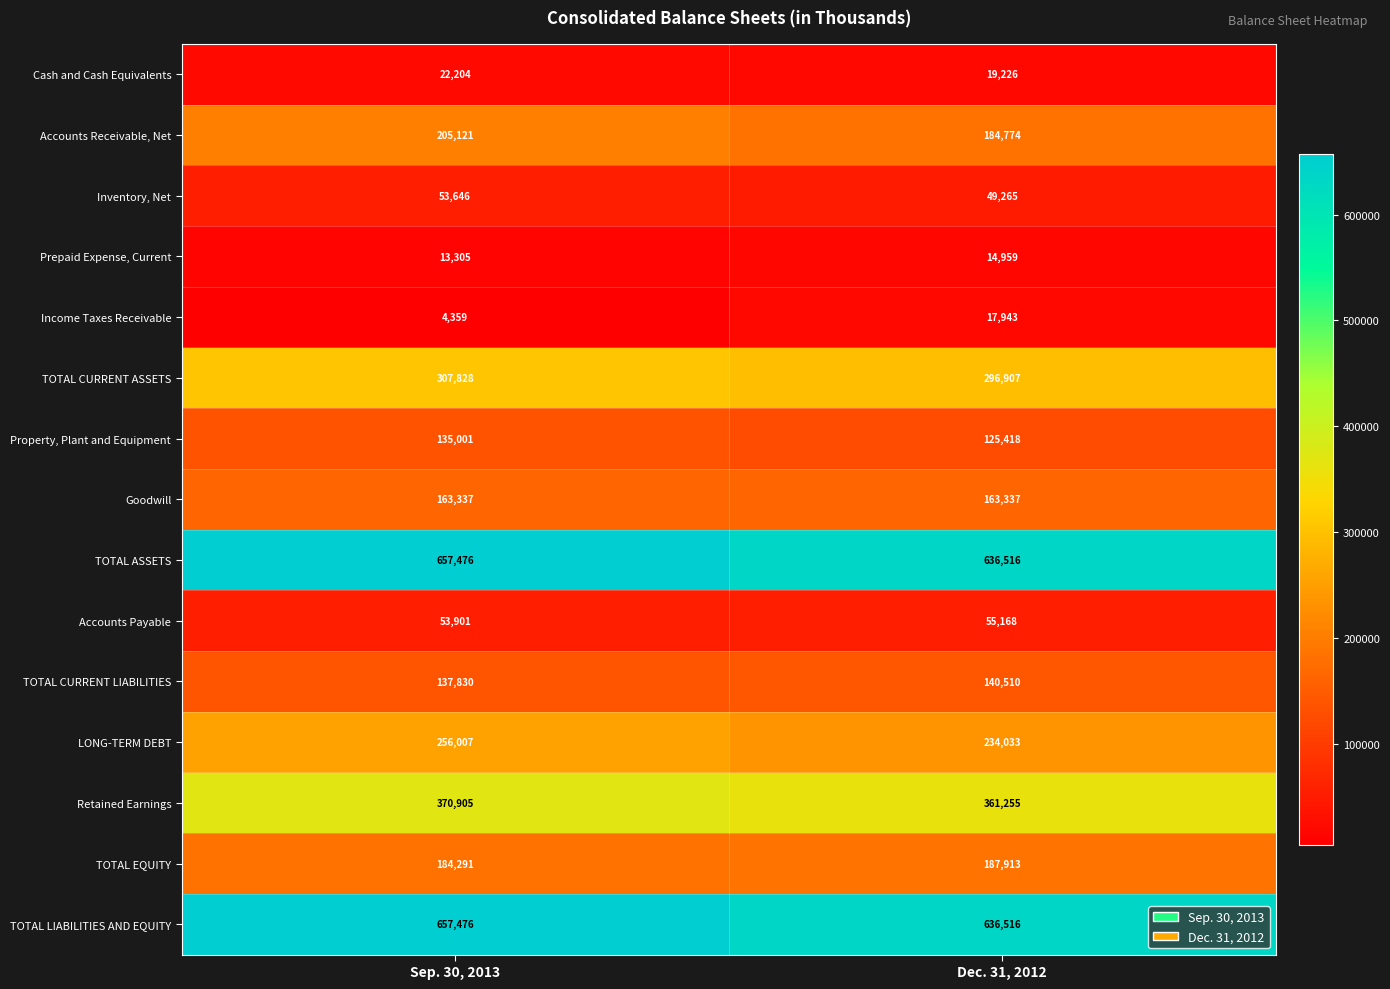

What value does the Goodwill series have at Sep. 30, 2013?

163337